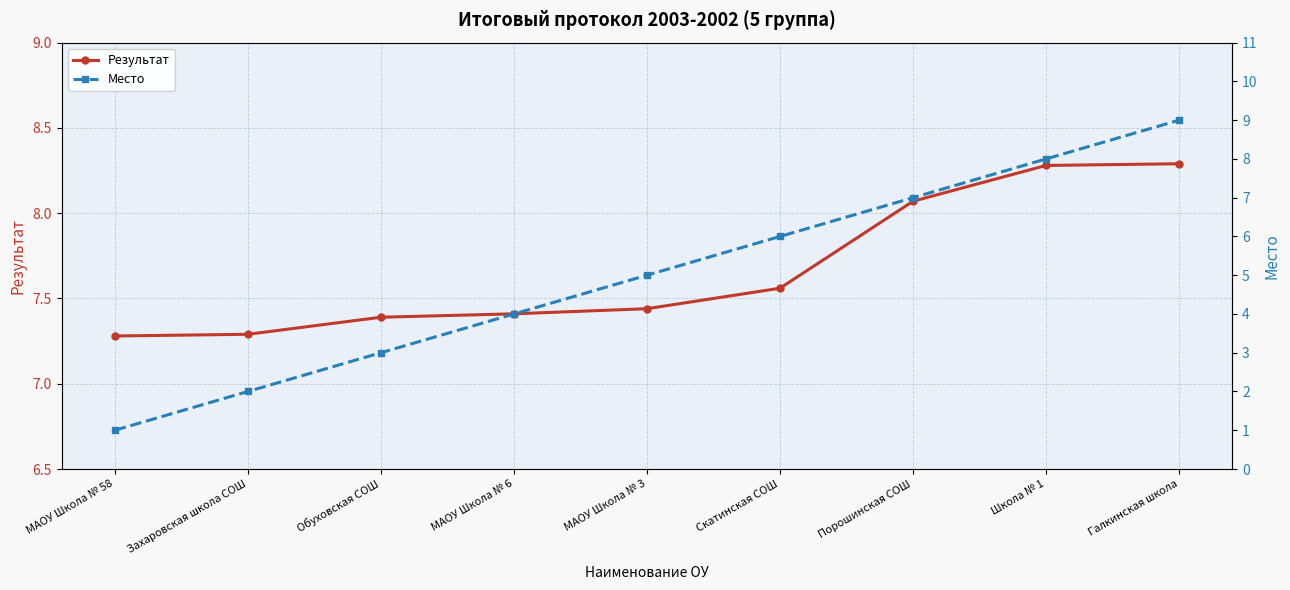

At how many categories does at least one series exceed 4?

9